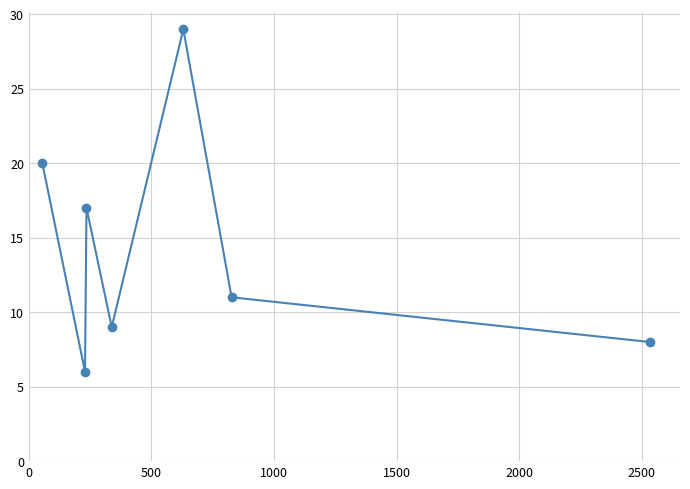

How many categories are shown in the chart?

7